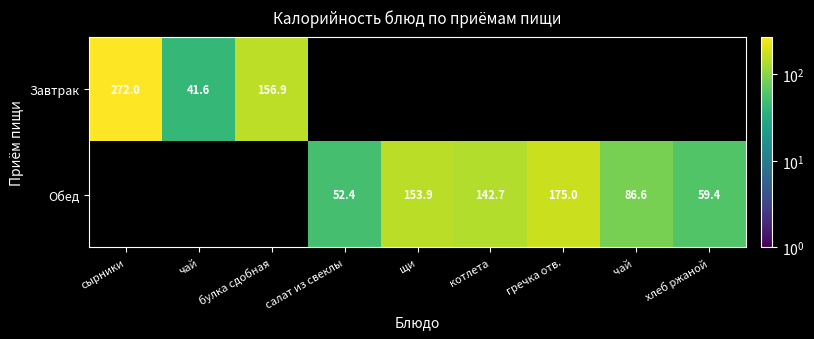

True or false: Обед has a value of 52.4 at салат из свеклы.

True